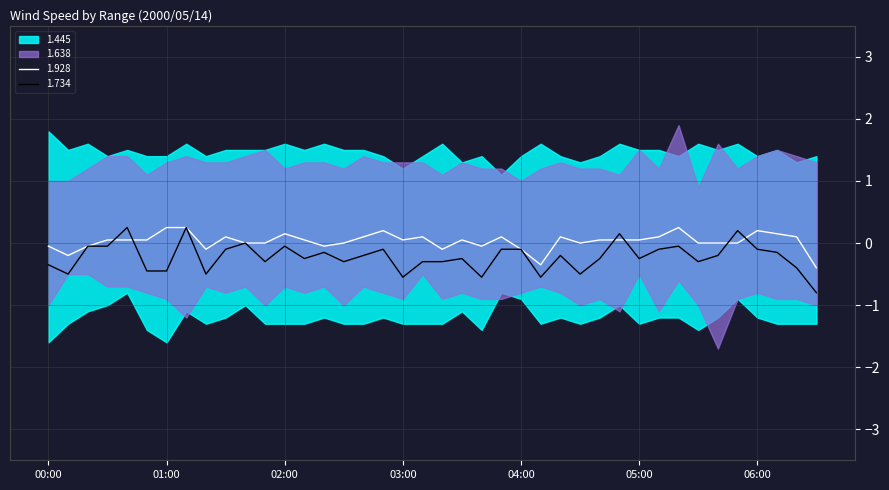

What is the lowest value of the 1.734 series?

-0.8